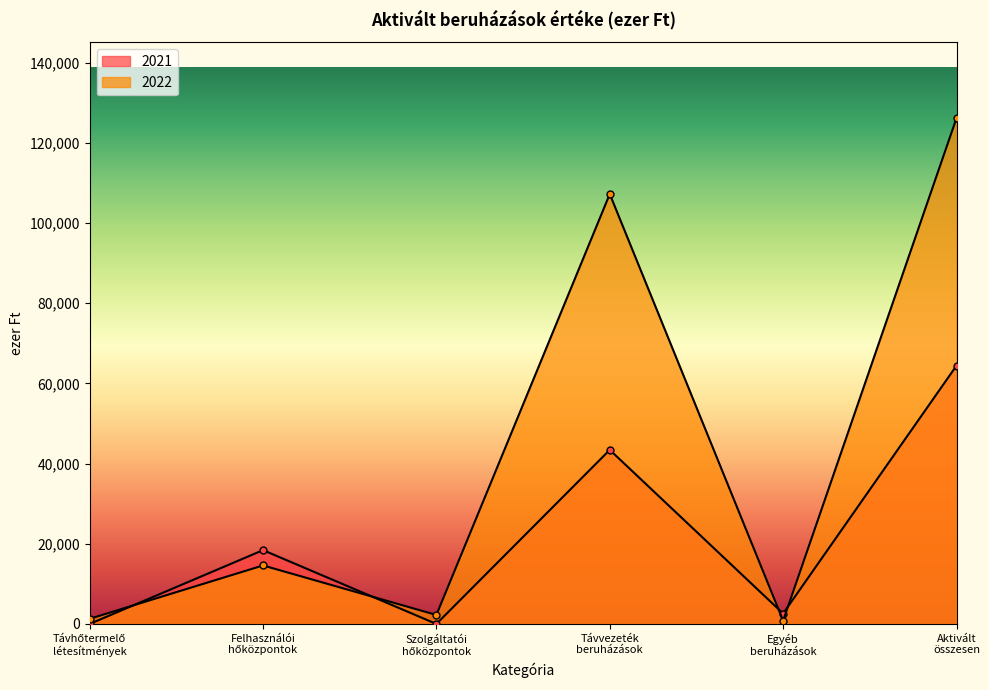

What are all the series names shown in the legend?

2021, 2022